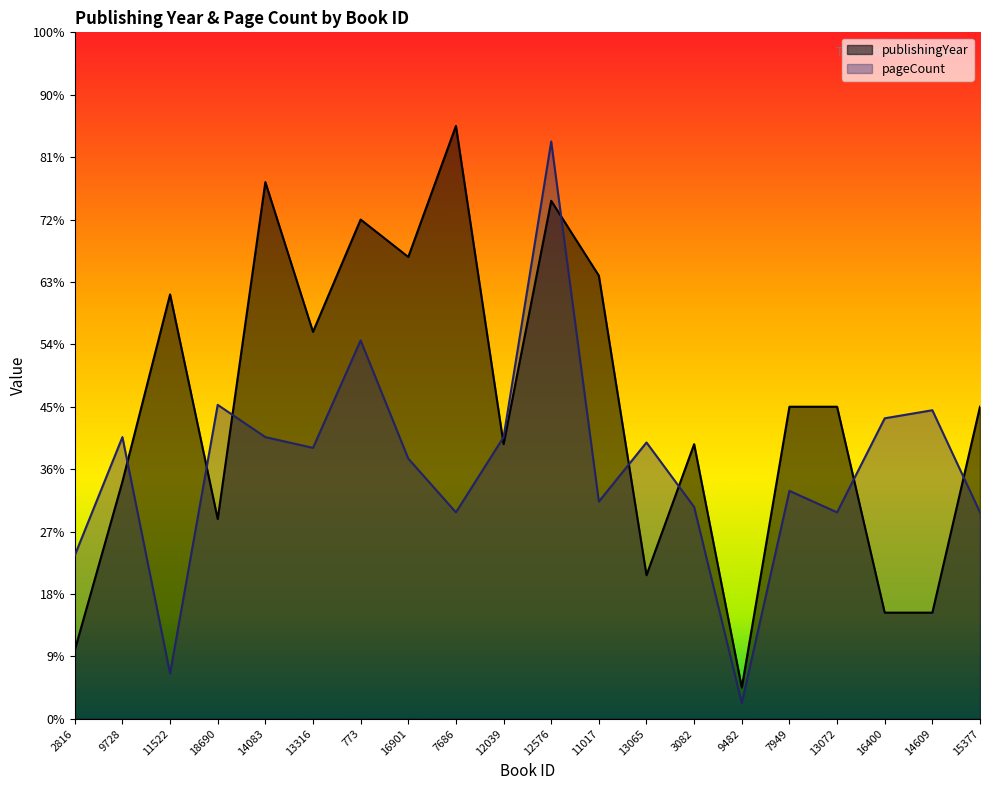

Between 14083 and 16400, which series saw the biggest shift?

publishingYear